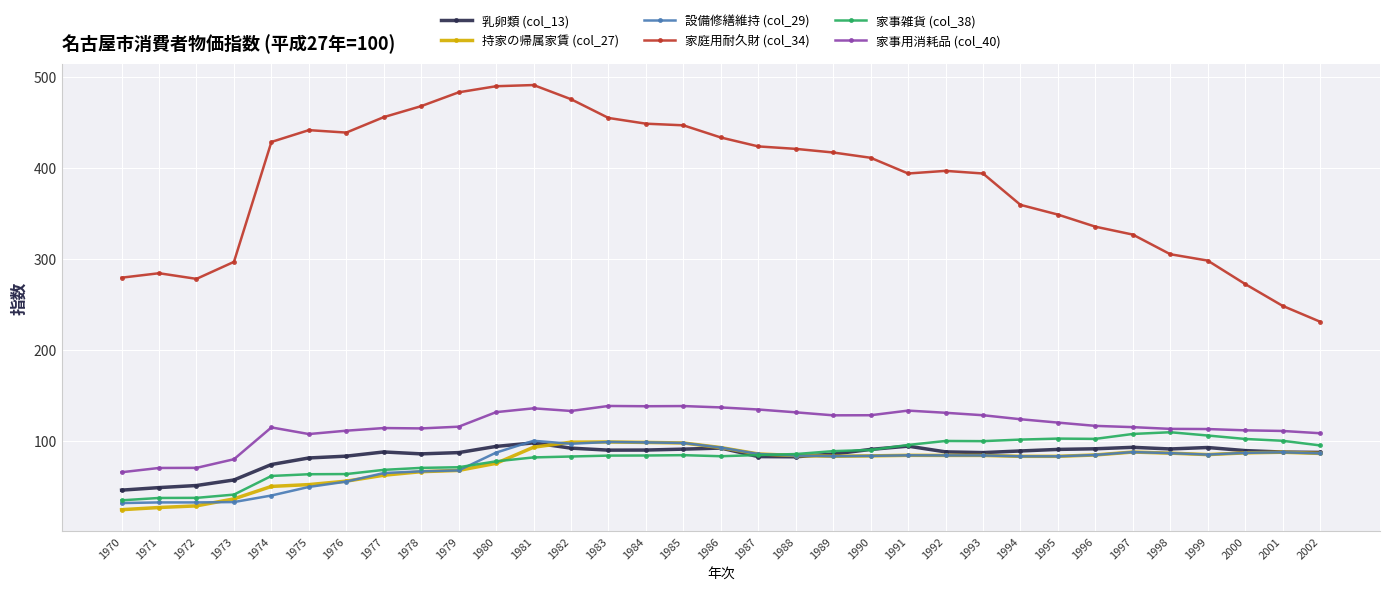

Where is 家庭用耐久財 (col_34) nearest to the value 361?

1994